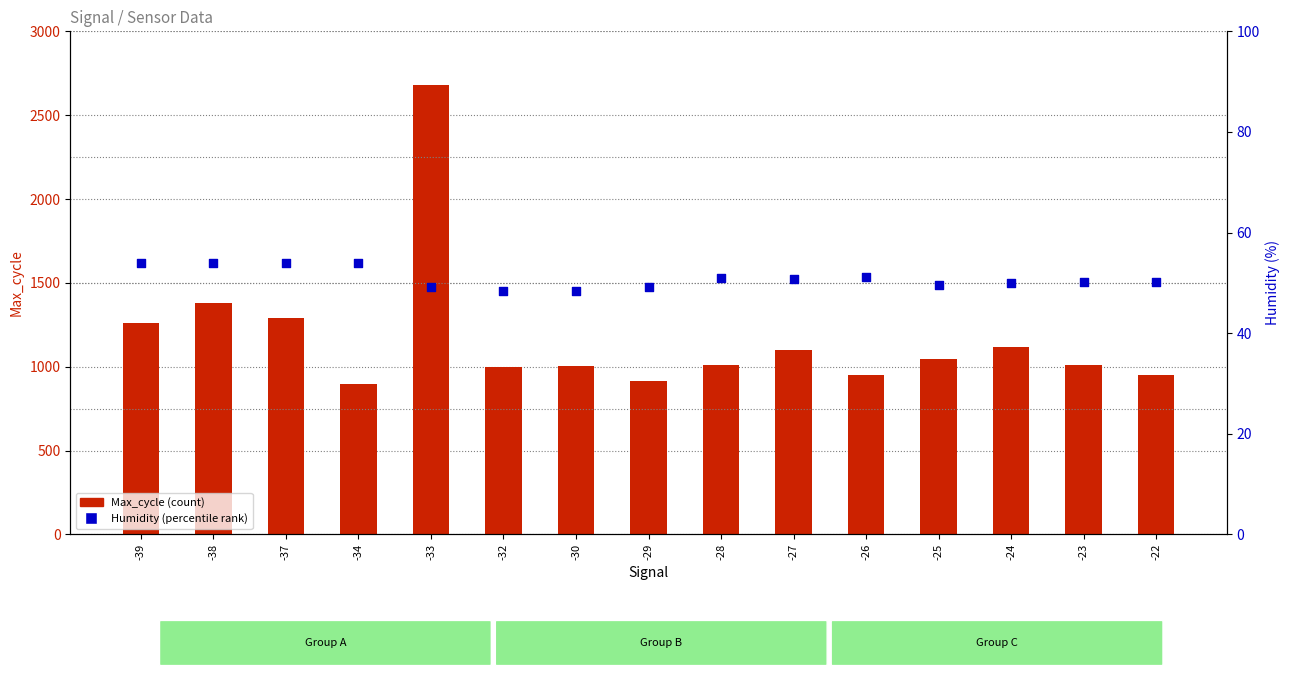

Which series contains the lowest Y value?

Humidity (percentile)